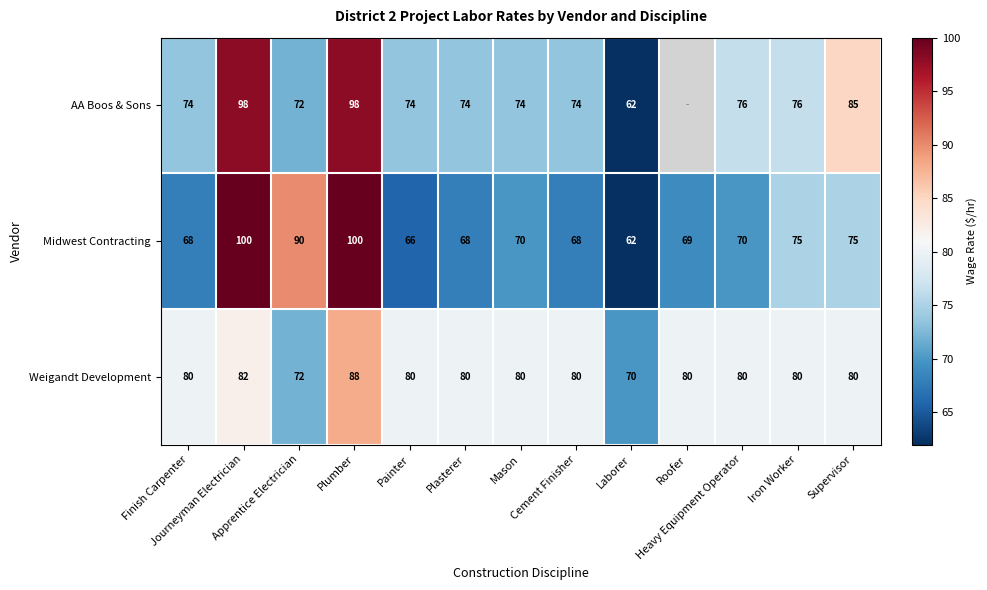

True or false: Midwest Contracting has a value of 157.8 at Plumber.

False